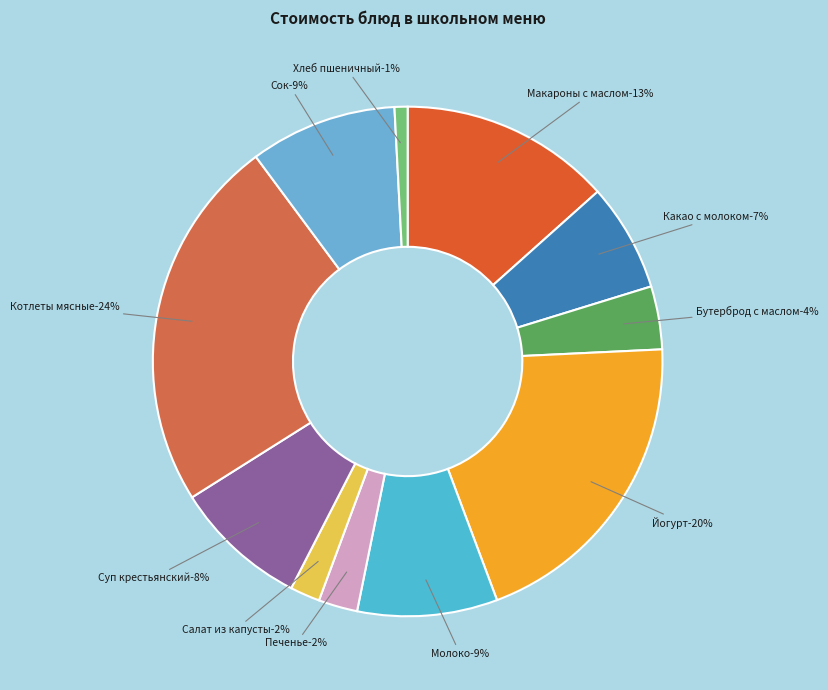

Is it true that Бутерброд с маслом is 4% of the pie?

True